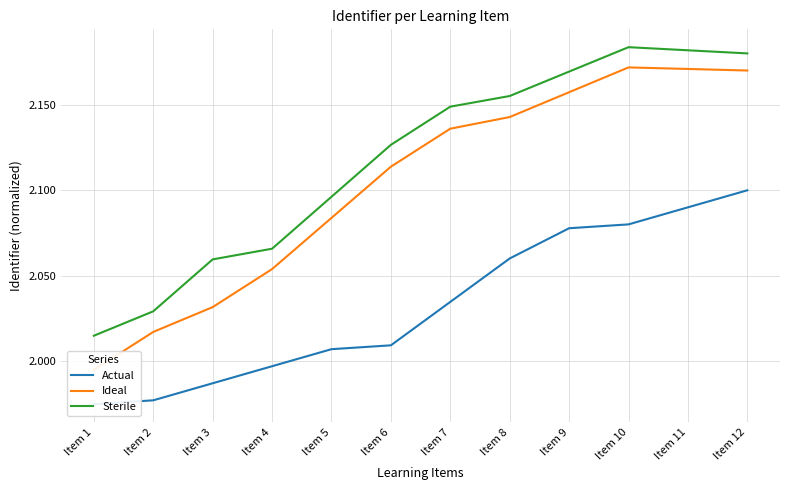

Where is Ideal nearest to the value 2?

Item 1